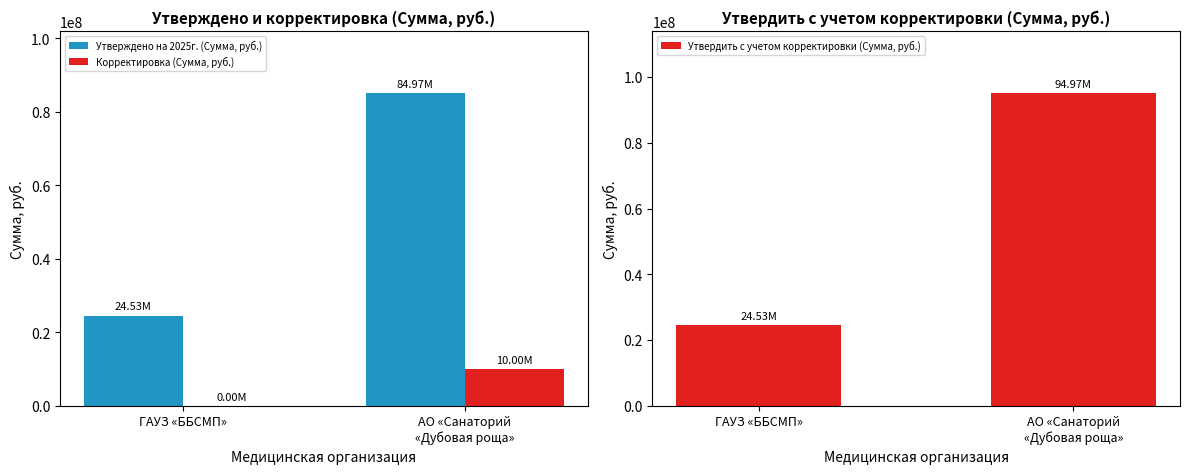

Reading left to right, list all the values displayed in this chart.

Утверждено на 2025г. (Сумма, руб.): ГАУЗ «ББСМП»=24531232.1	АО «Санаторий
«Дубовая роща»=84972898.6
Корректировка (Сумма, руб.): ГАУЗ «ББСМП»=0.0	АО «Санаторий
«Дубовая роща»=10000000.0
Утвердить с учетом корректировки (Сумма, руб.): ГАУЗ «ББСМП»=24531232.1	АО «Санаторий
«Дубовая роща»=94972898.6